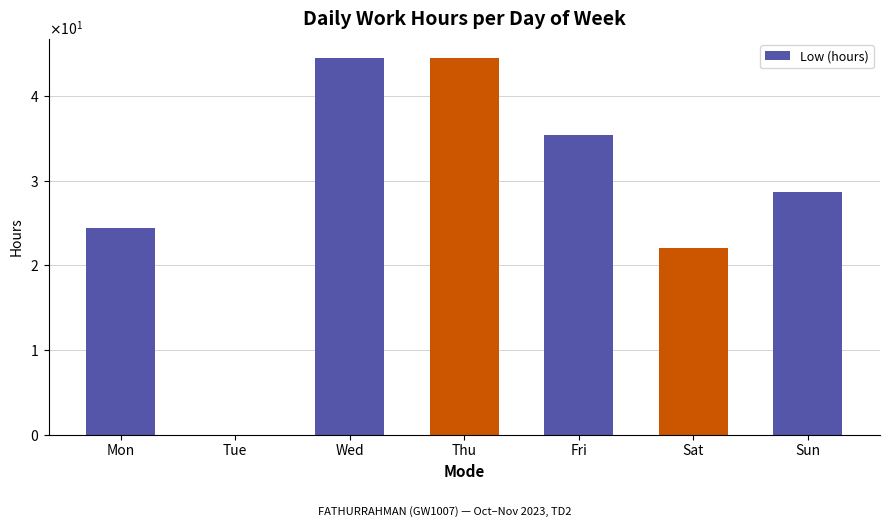

Between Thu and Sun, which is larger?

Thu